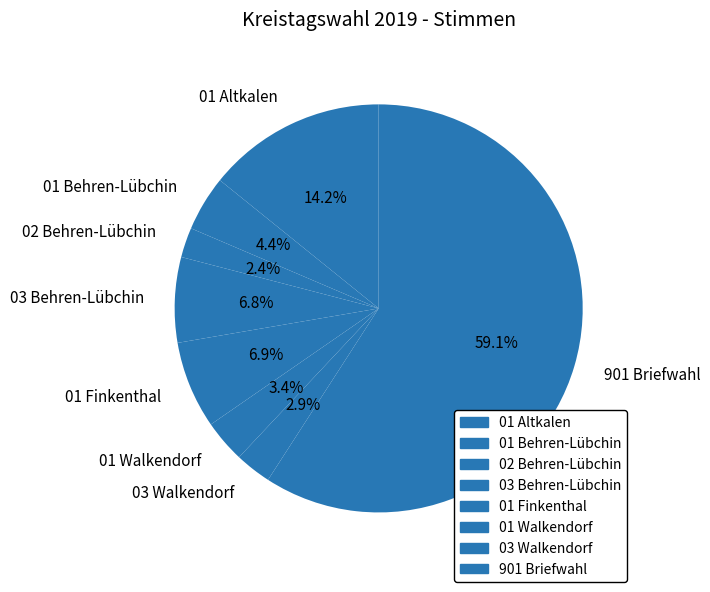

To the nearest percent, what is the combined percentage of 01 Walkendorf and 03 Behren-Lübchin?

10%